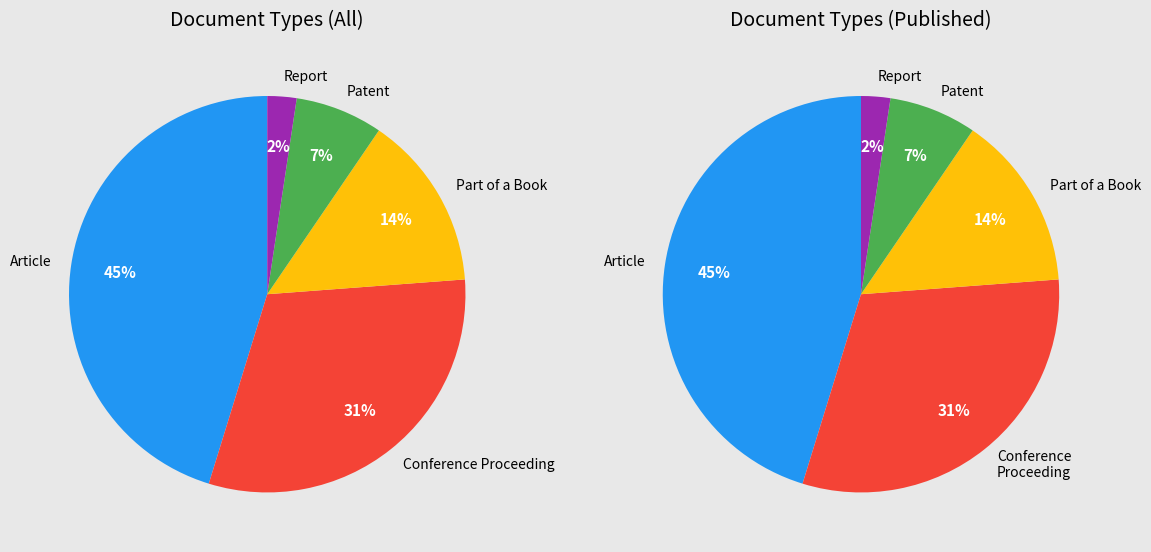

Rank the categories by value from highest to lowest.

Article, Conference Proceeding, Part of a Book, Patent, Report